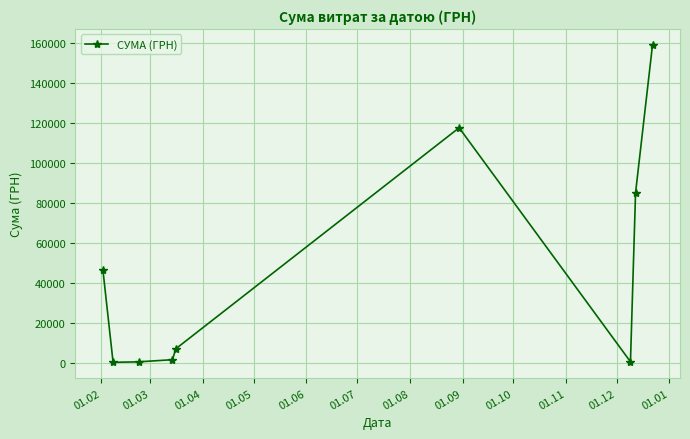

What is the value of the 5th point from the left?

6915.8